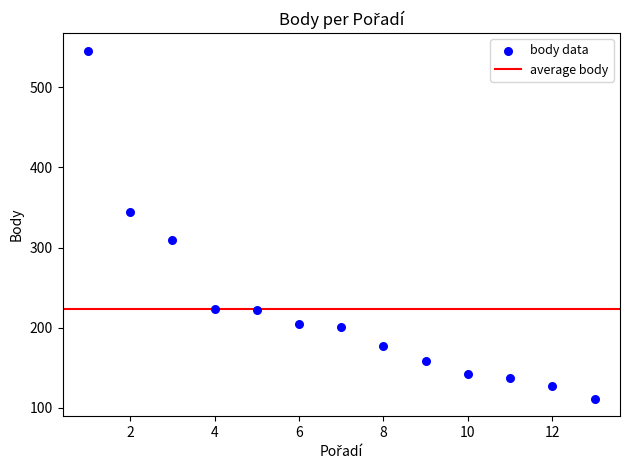

What is the range of Y values (max minus min)?

435